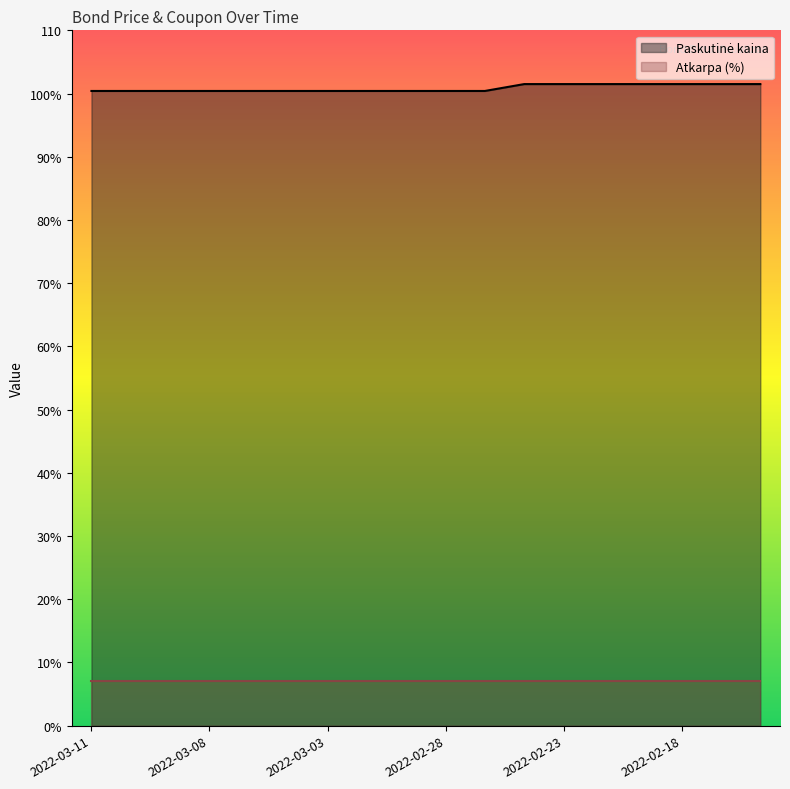

Between 2022-02-23 and 2022-03-08, which is larger?

2022-02-23